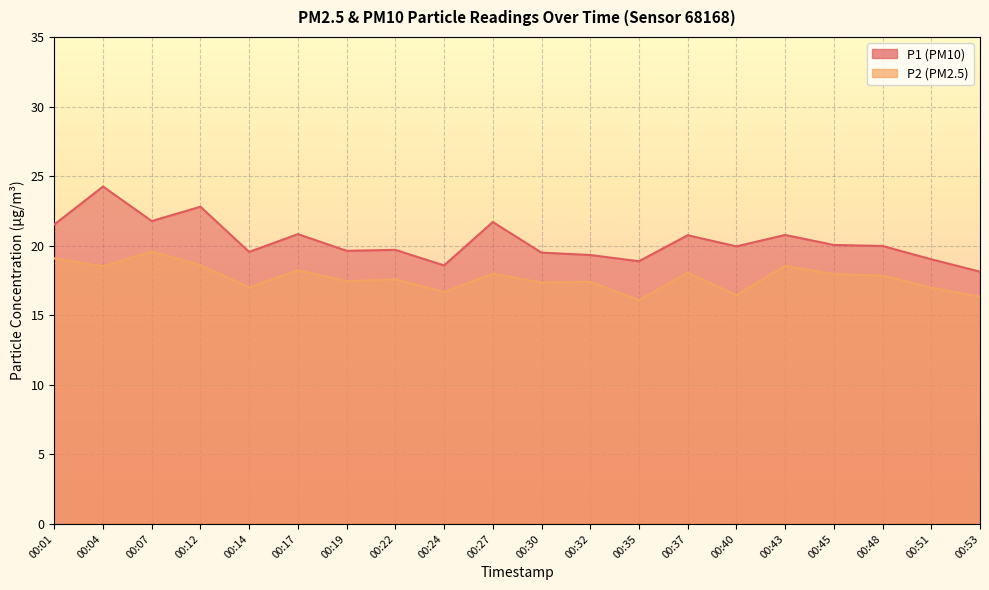

How many data points in P2 are above 17?

14